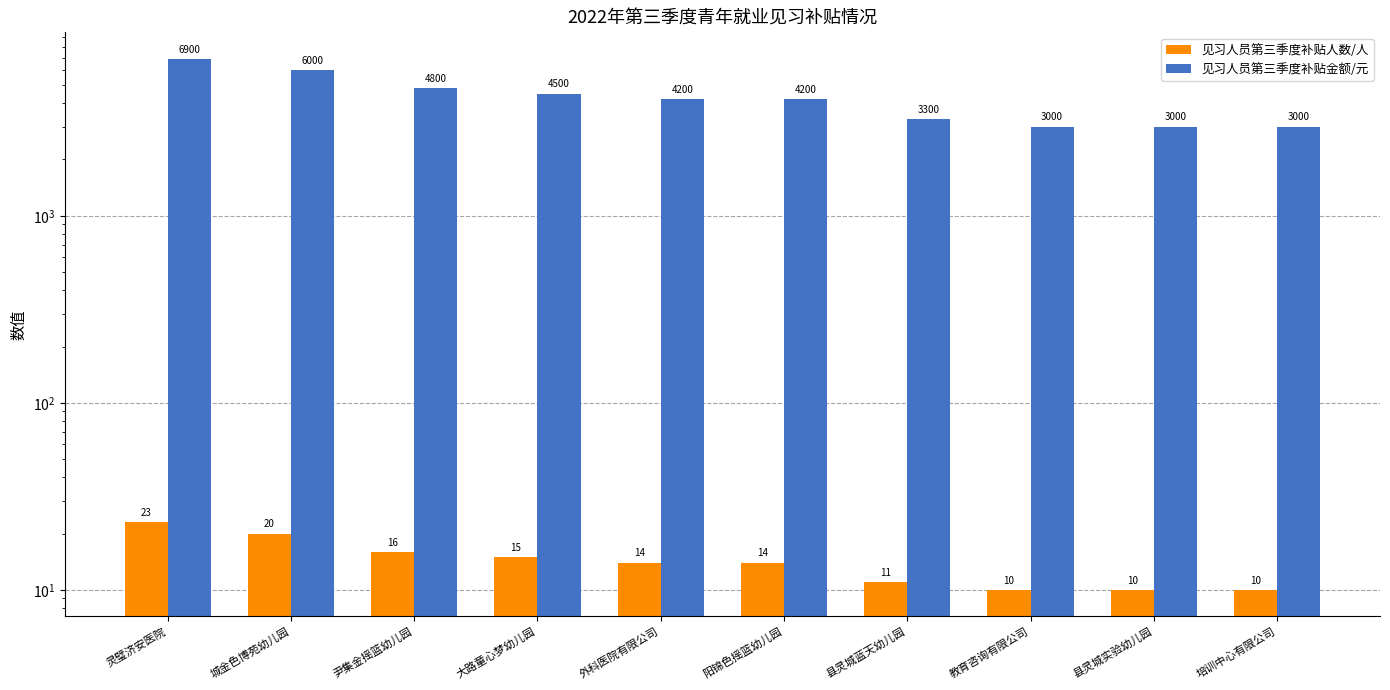

What is the difference between the highest and lowest values at 教育咨询有限公司?

2990